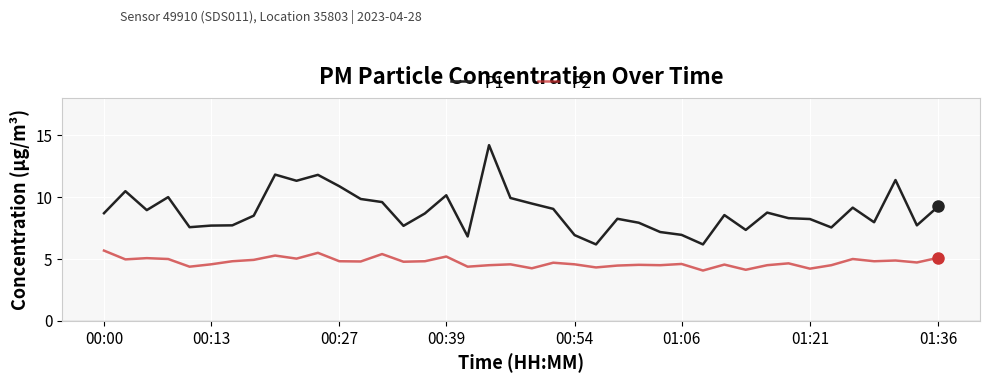

What is the maximum value for P2?

5.7